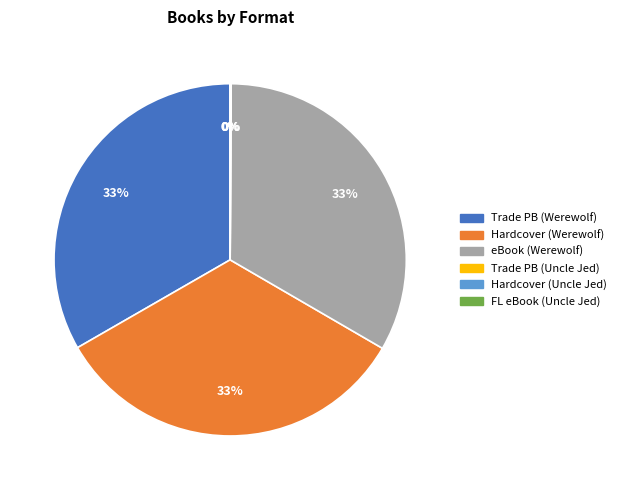

To the nearest percent, what is the difference between the largest and smallest slice percentages?

33%